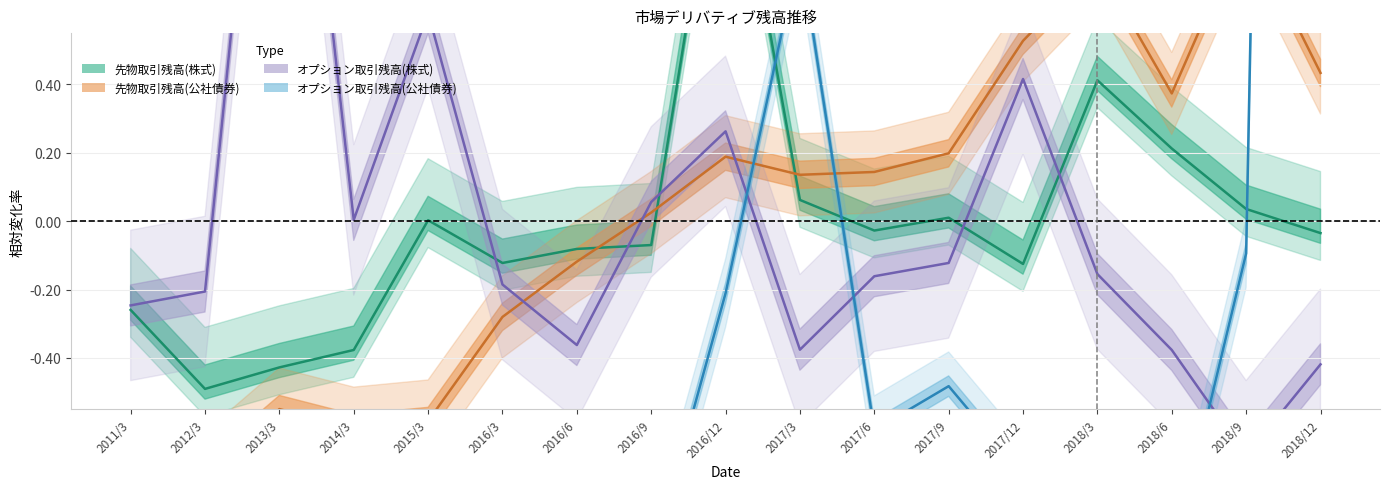

Is it true that 先物取引残高(株式) equals 0.7 at 2016/12?

False